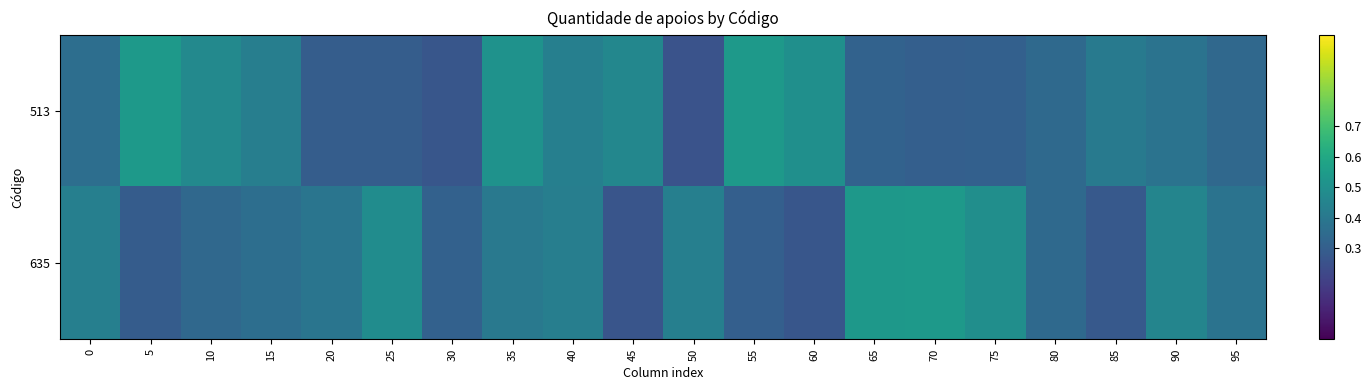

What is the difference between the highest and lowest values at 0?

0.1